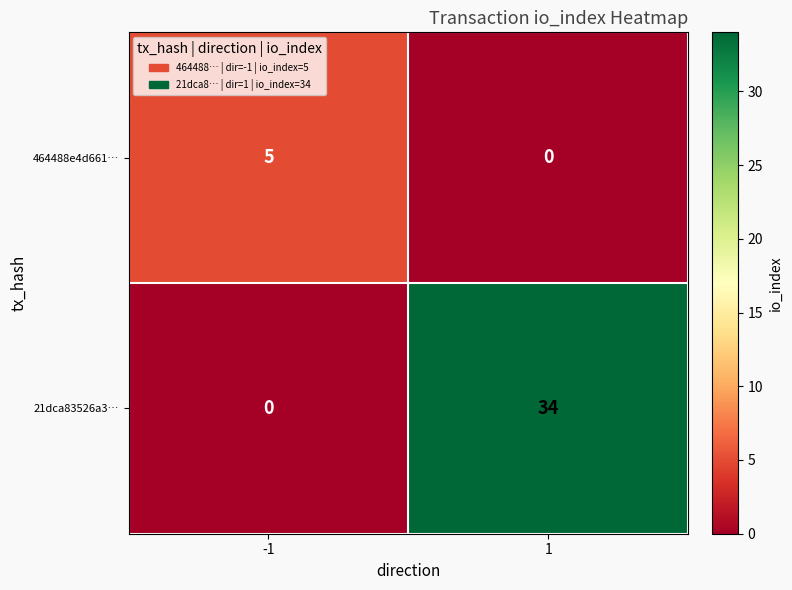

What is the spread (max minus min) of values at 1?

34